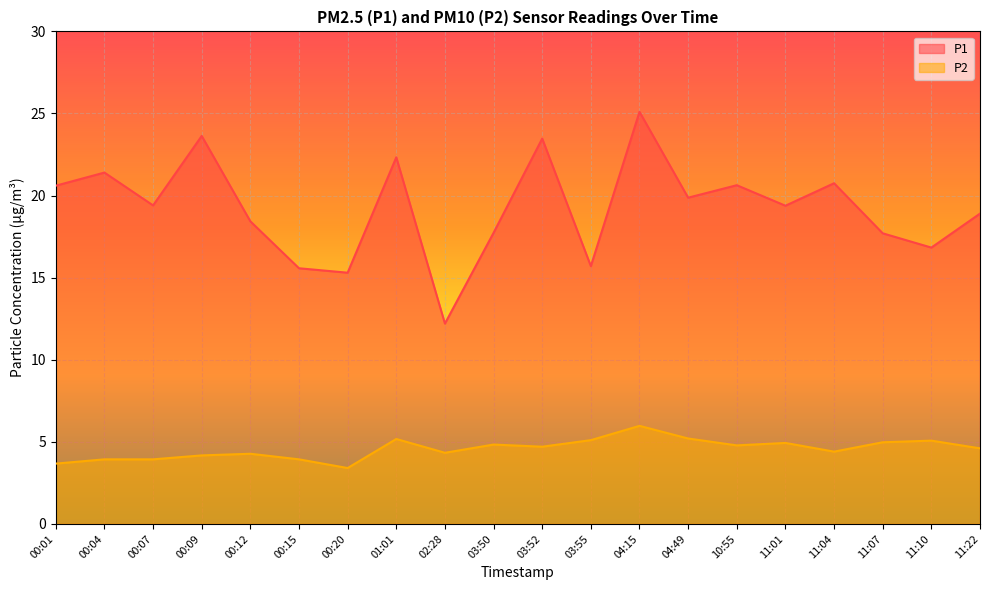

How many distinct data groups are displayed?

2